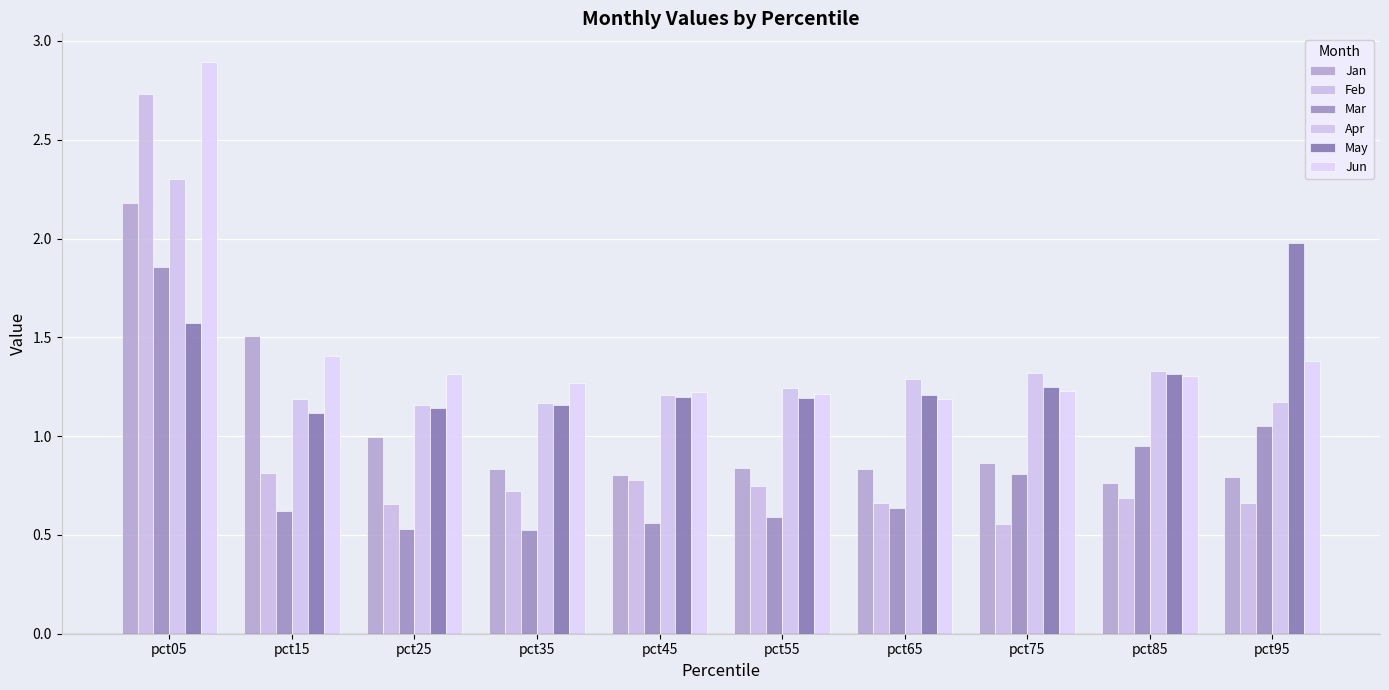

At how many categories does at least one series exceed 2?

1